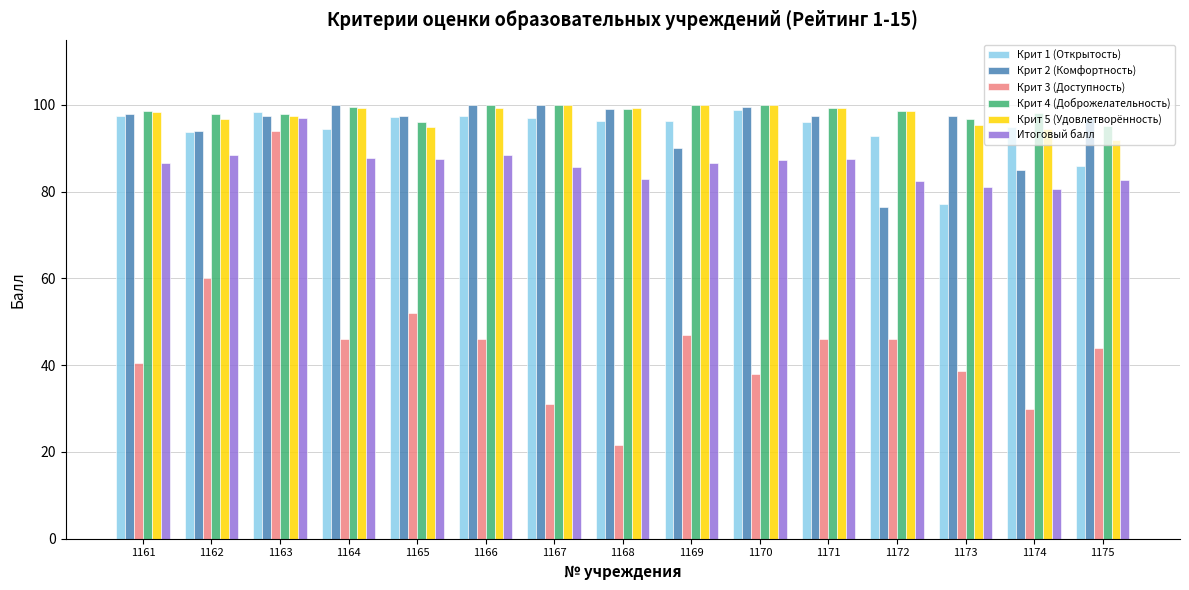

Which series changed the most between 1164 and 1167?

Крит 3 (Доступность)